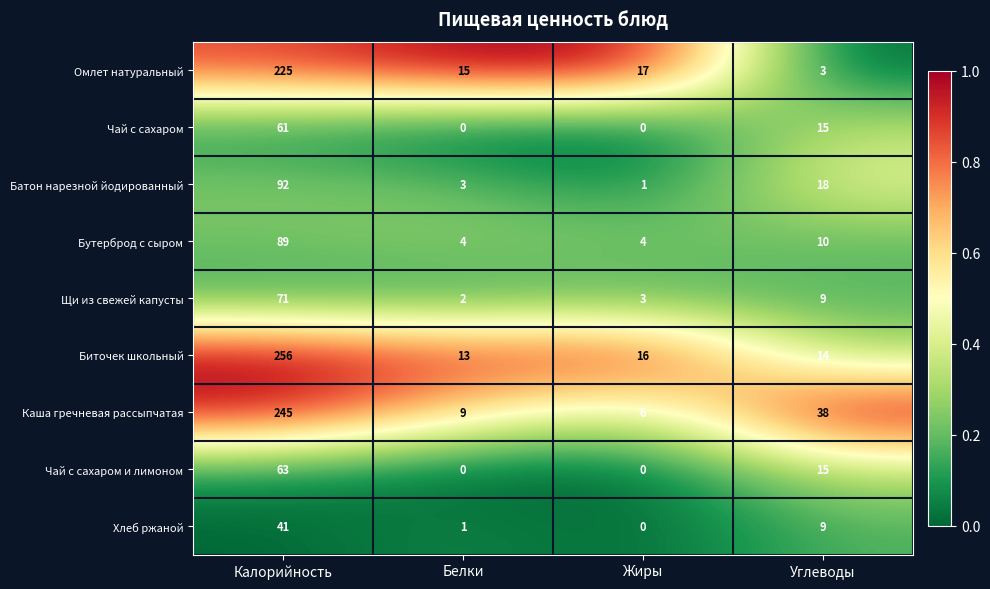

What is the sum of all Бутерброд с сыром values?

107